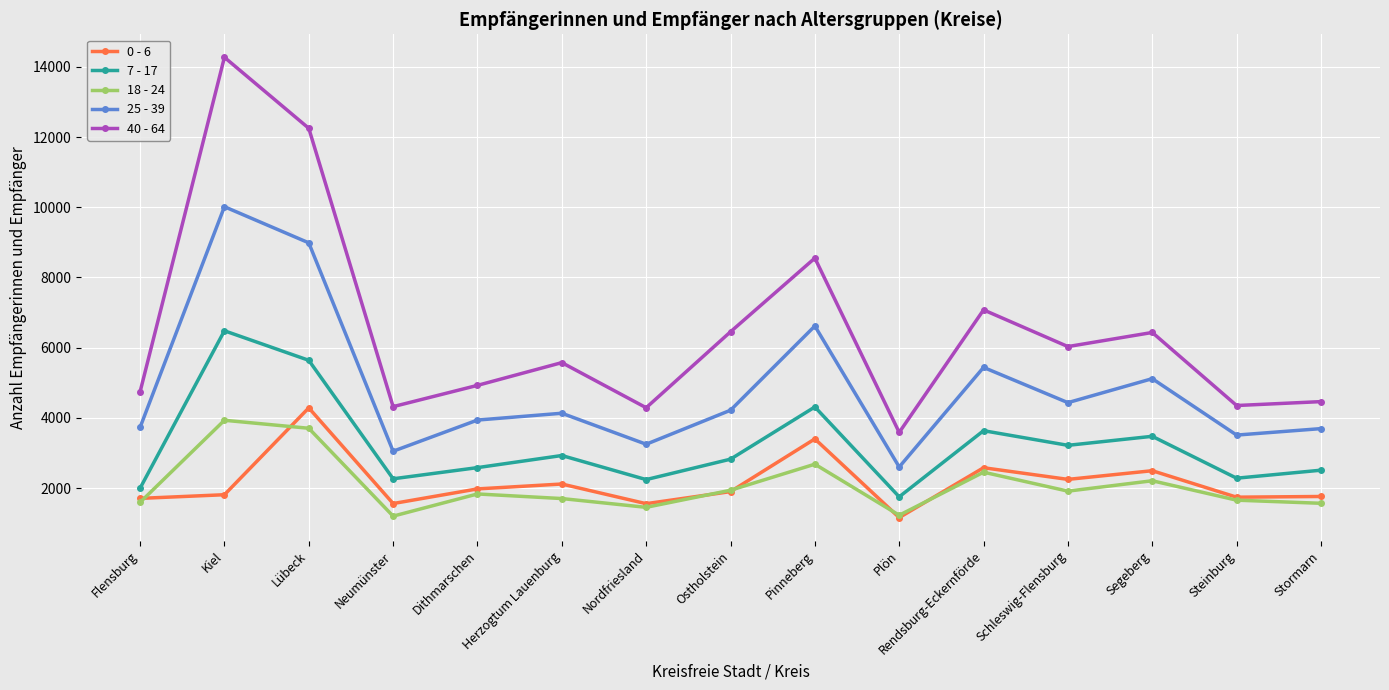

At how many categories does at least one series exceed 5759?

7